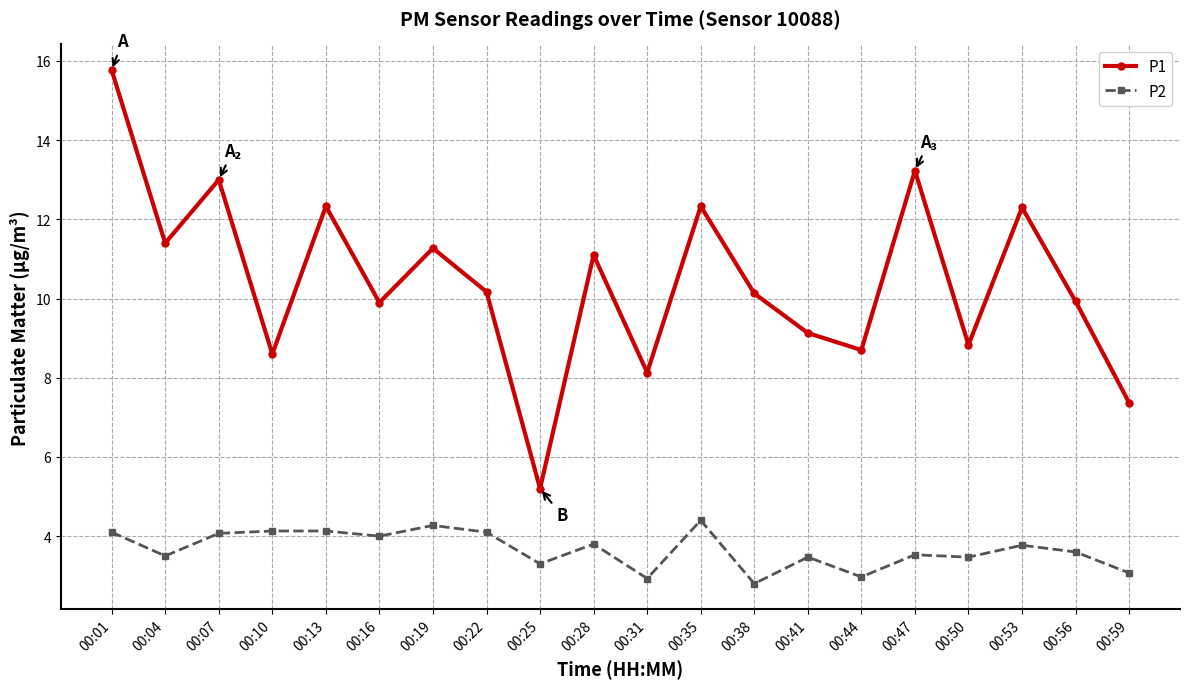

Which category has the lowest value in the P1 series?

00:25